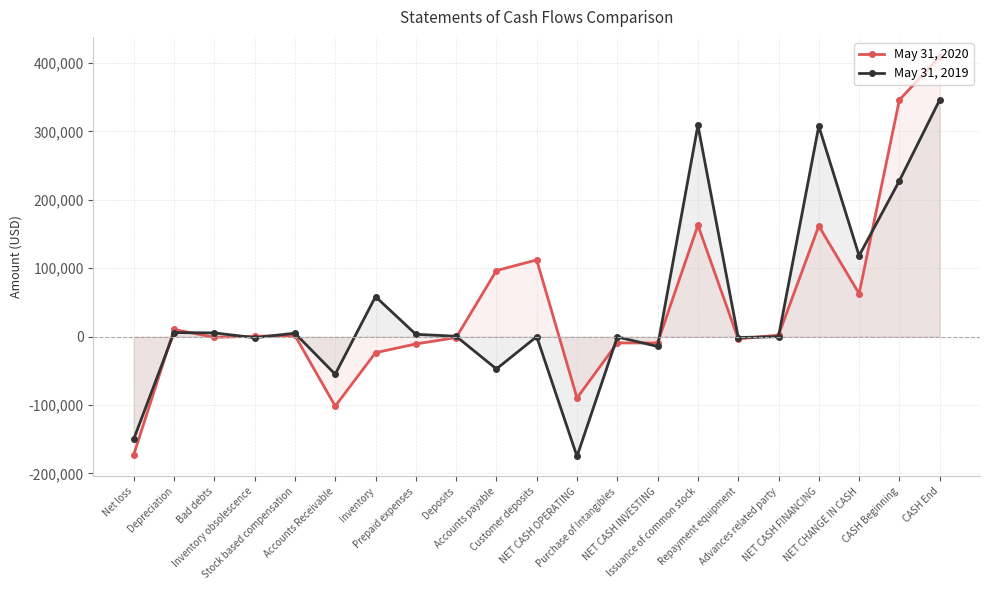

In May 31, 2020, how many points are lower than both neighbors (excluding endpoints)?

5